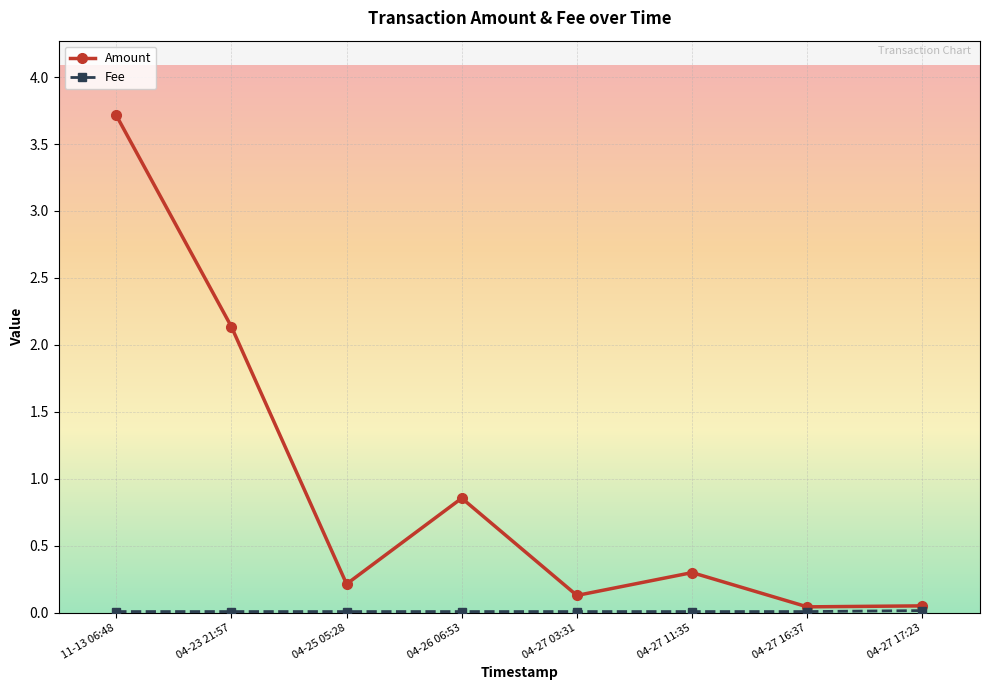

True or false: Amount has more than 1 interior local peaks.

True